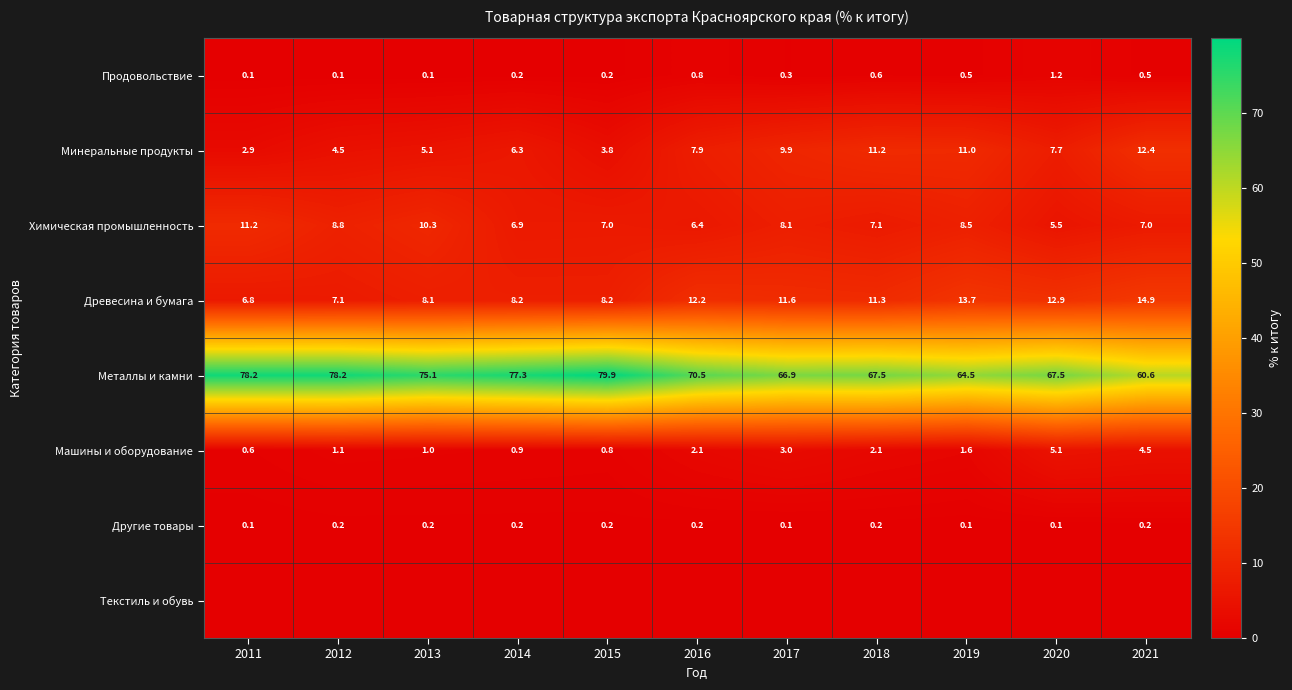

How many values in the Древесина и бумага series are below 11?

5